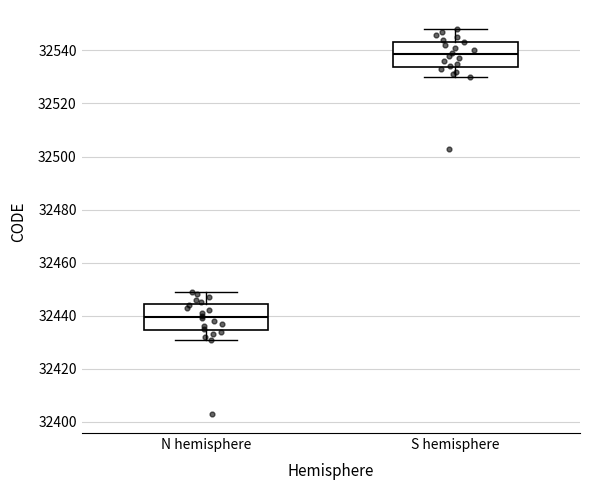

Which box's median line is the highest?

S hemisphere